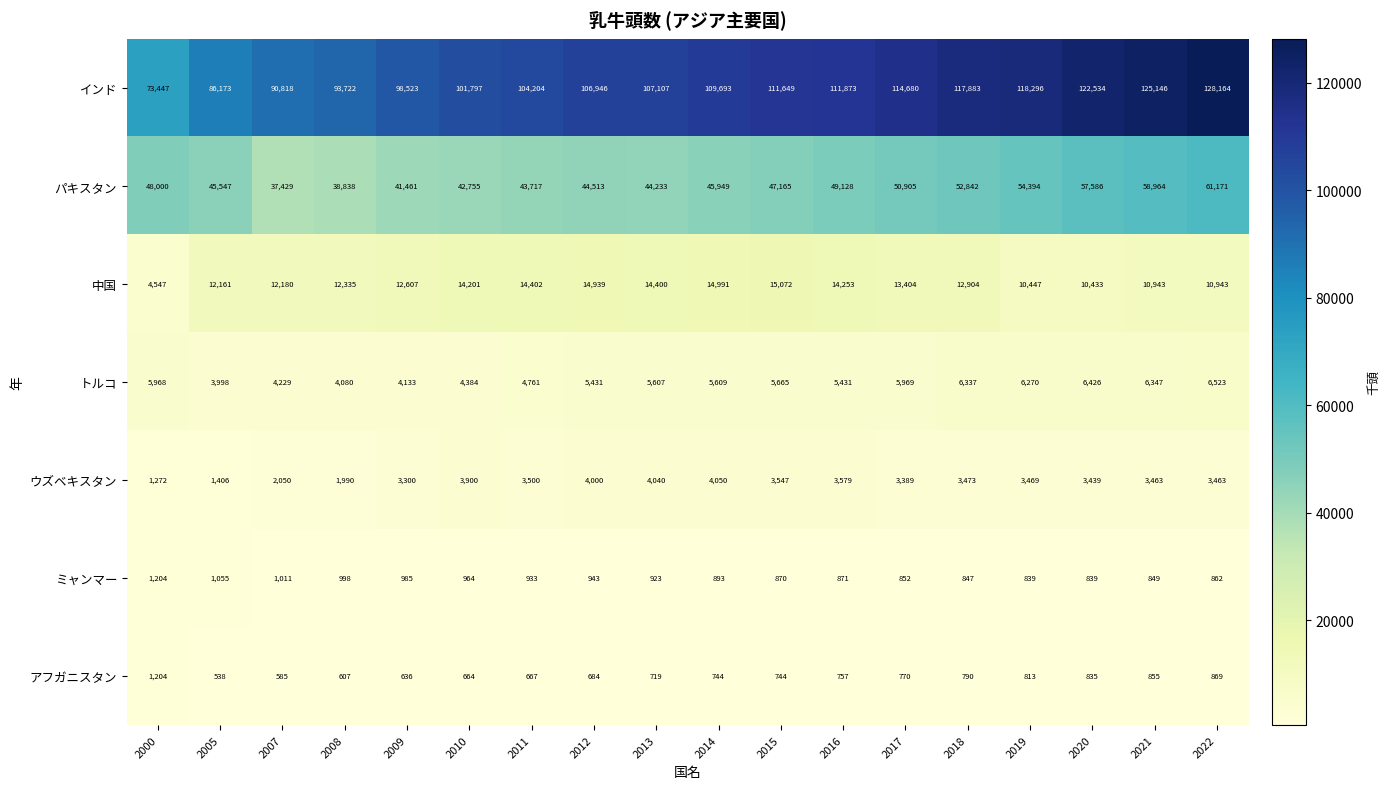

True or false: パキスタン has a value of 10625 at 2005.

False